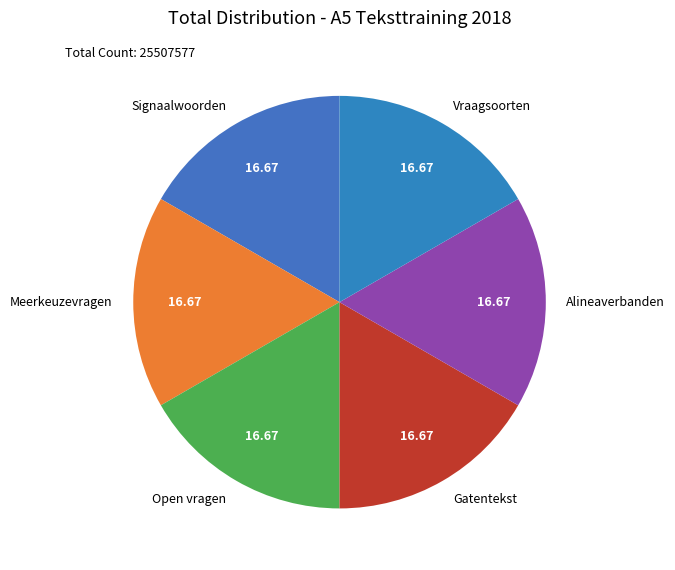

Count the number of slices in the pie.

6